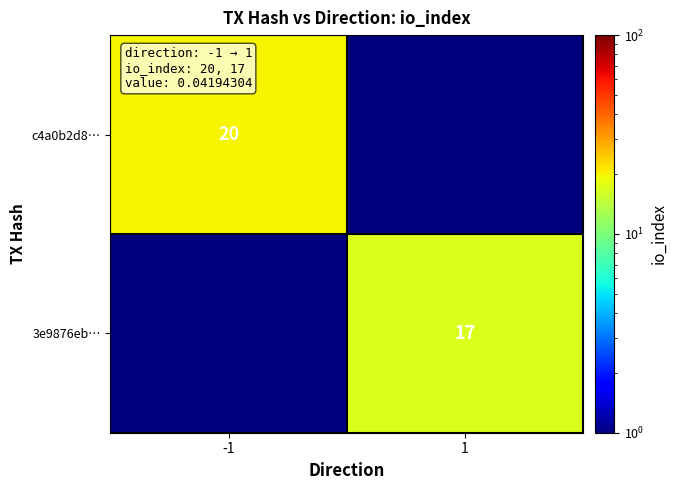

The value of 3e9876eb… at 1 is 17.0. True or false?

True